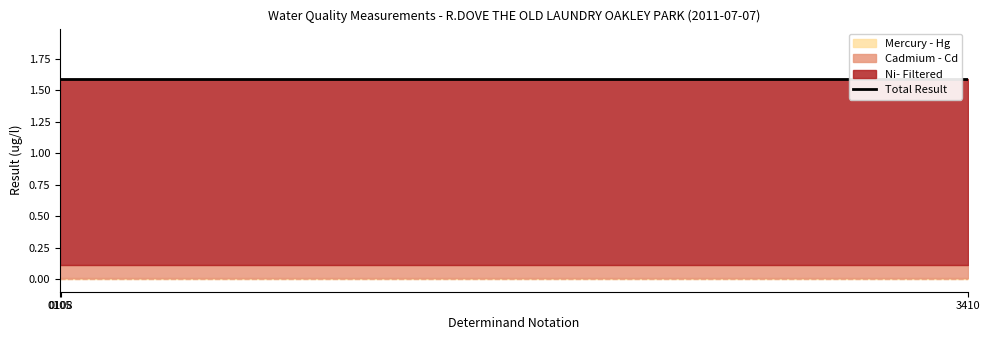

At which category is the sum across all series the highest?

3410